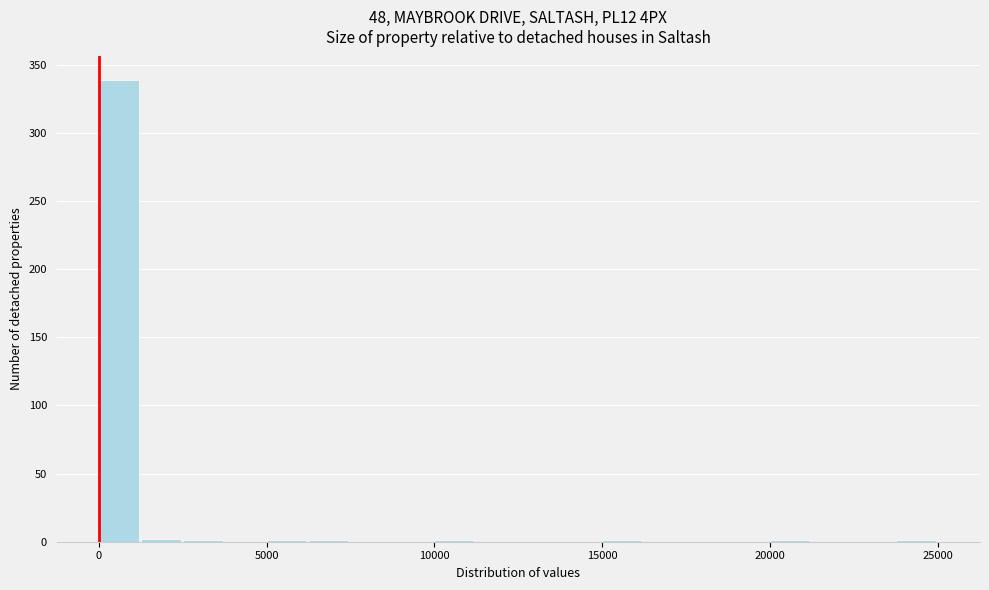

Around what value on the x-axis is the tallest bar? Give the approximate position of its centre, as read against the axis.

500